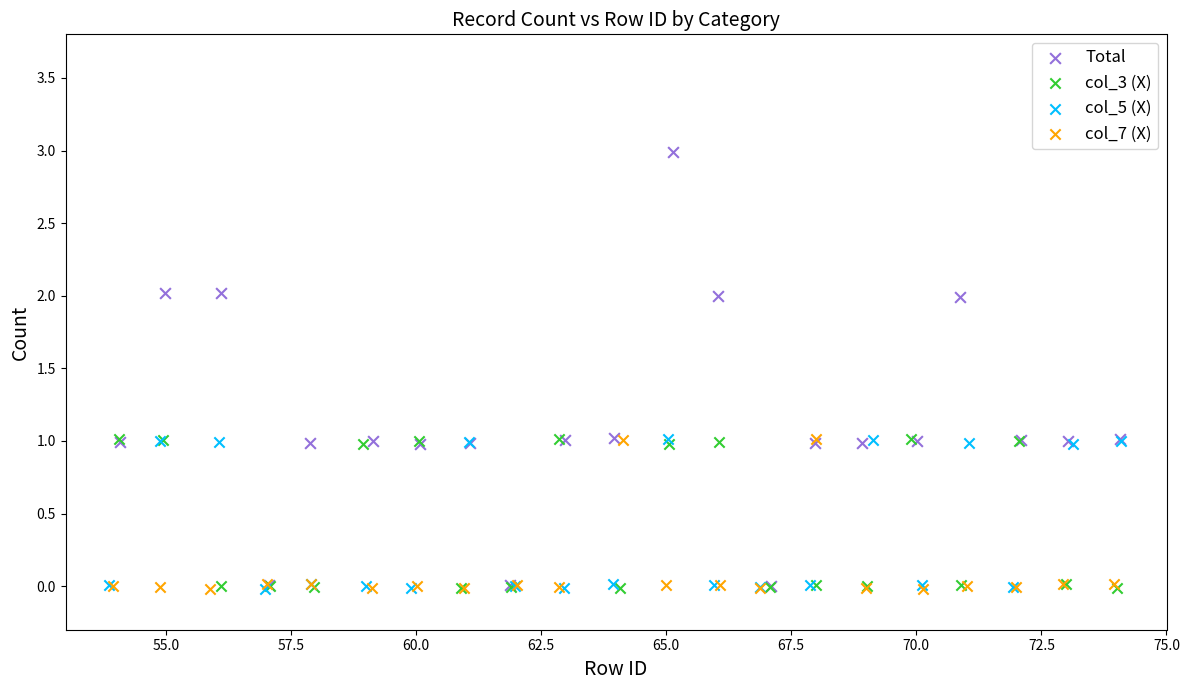

What are all the series names shown in the legend?

Total, col_3 (X), col_5 (X), col_7 (X)